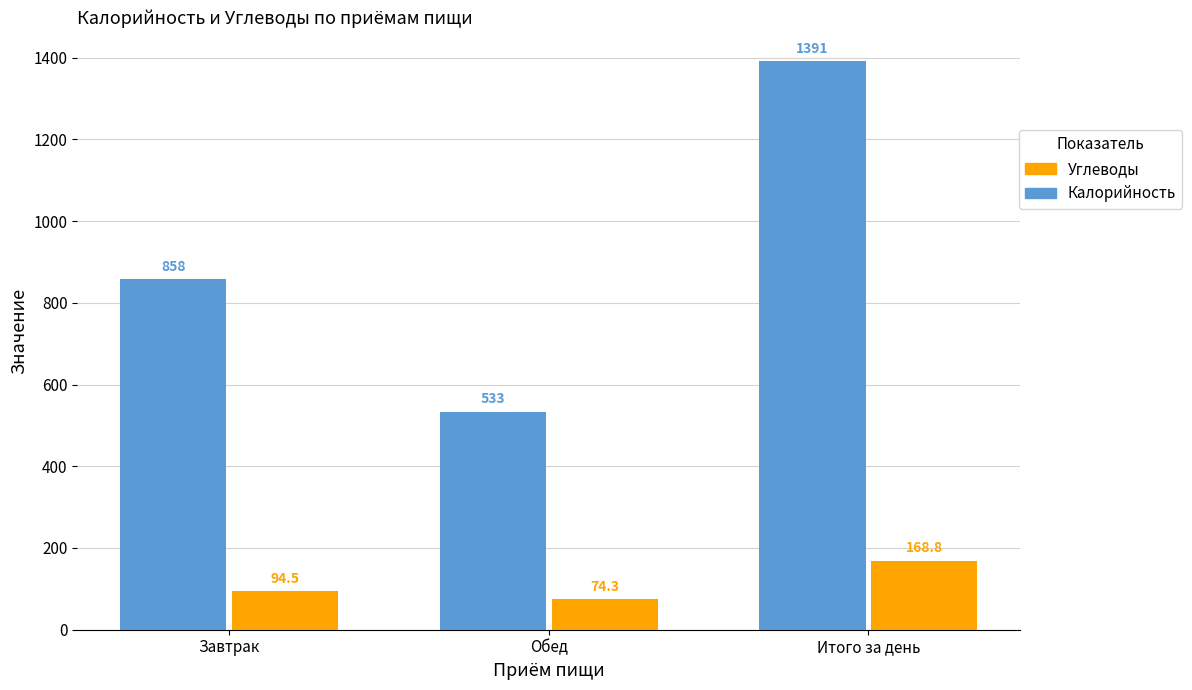

At how many categories does at least one series exceed 815?

2